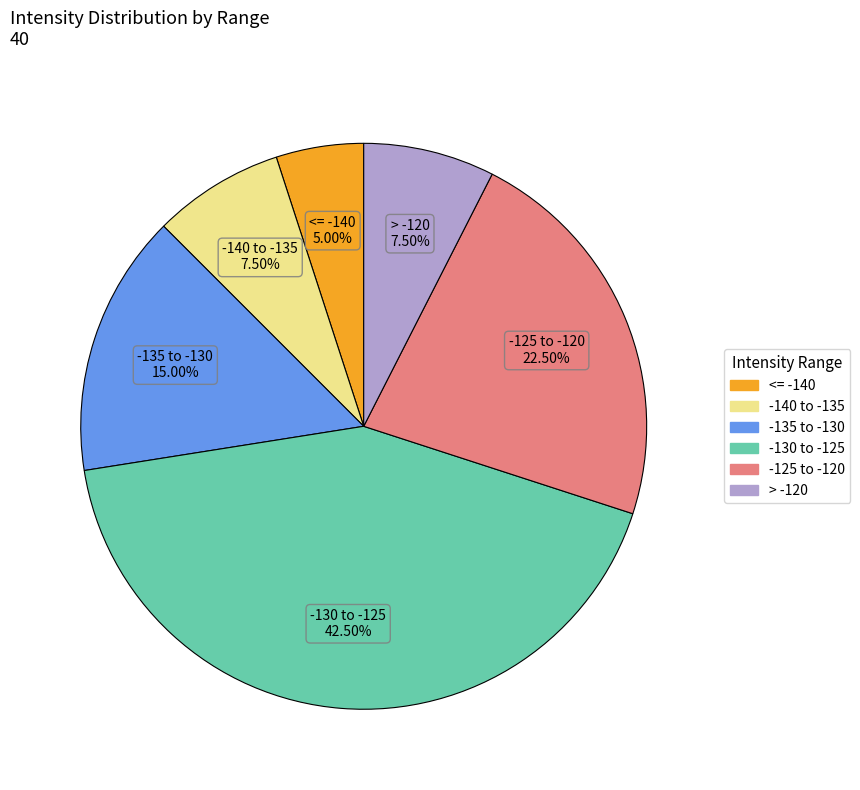

How many segments does this pie chart have?

6